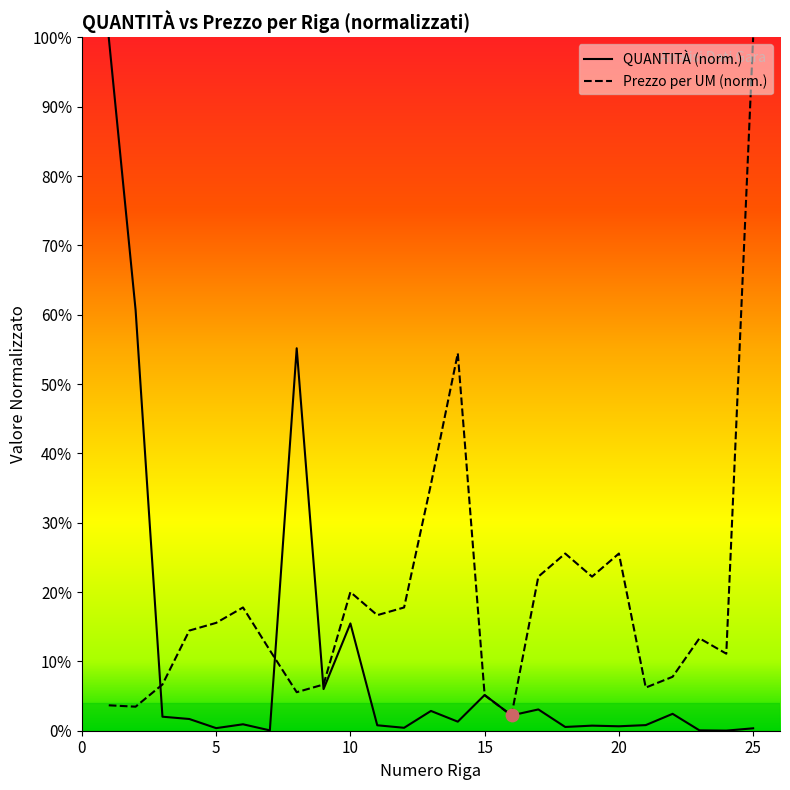

Which series has the largest total across all categories?

PREZZO OFFERTO PER UM IVA ESCLUSA